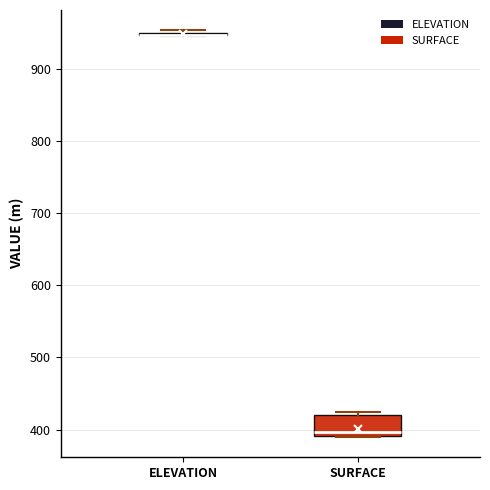

Where is the lower edge of the box for SURFACE on the y-axis? The values are not printed on the chart, so give them approximately, as read against the axis.

390